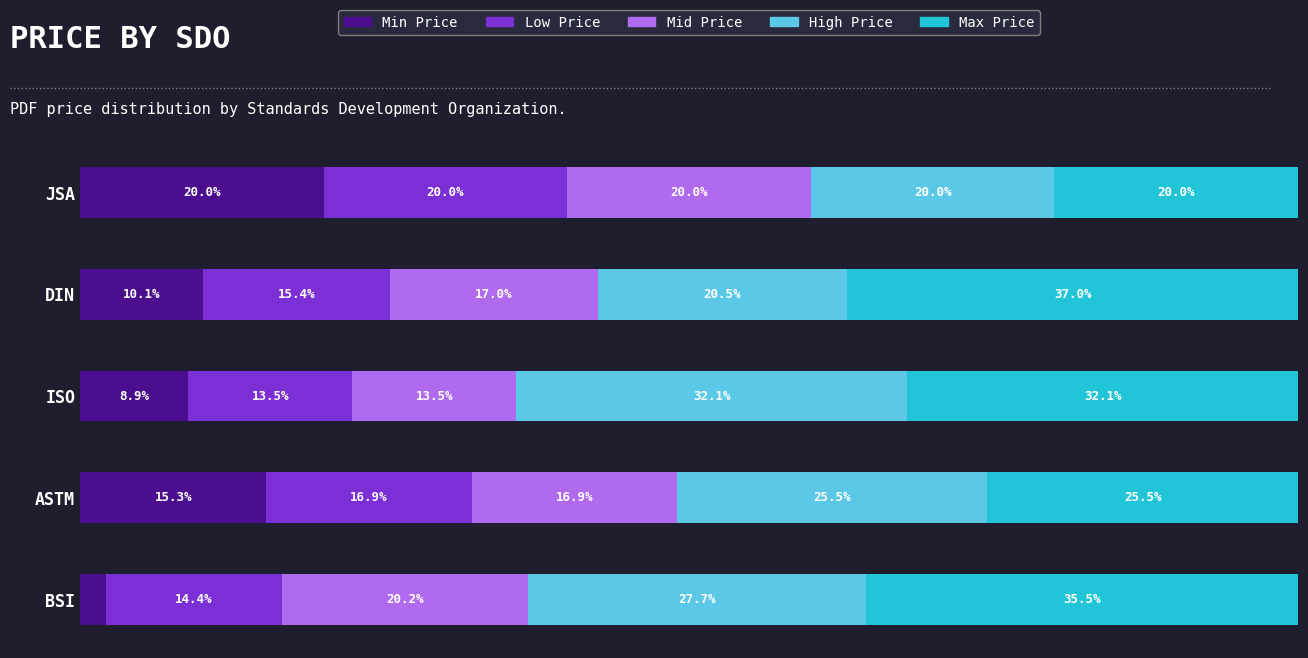

Which category has the highest value in the Min Price series?

JSA